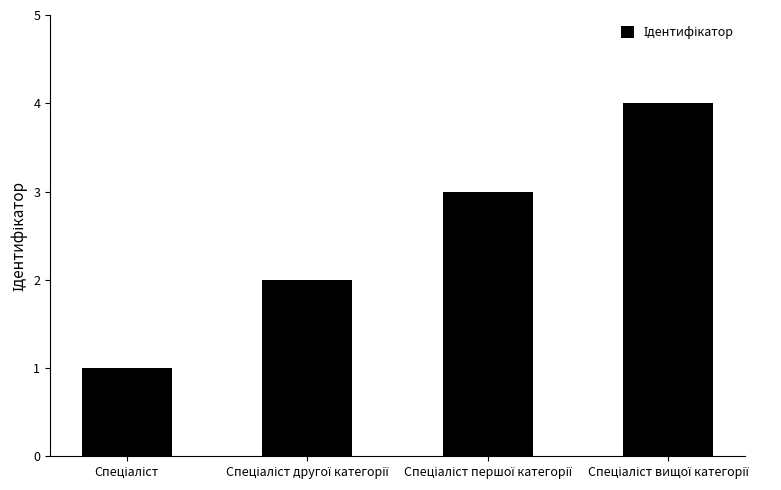

What is the value of the 3rd bar from the left?

3